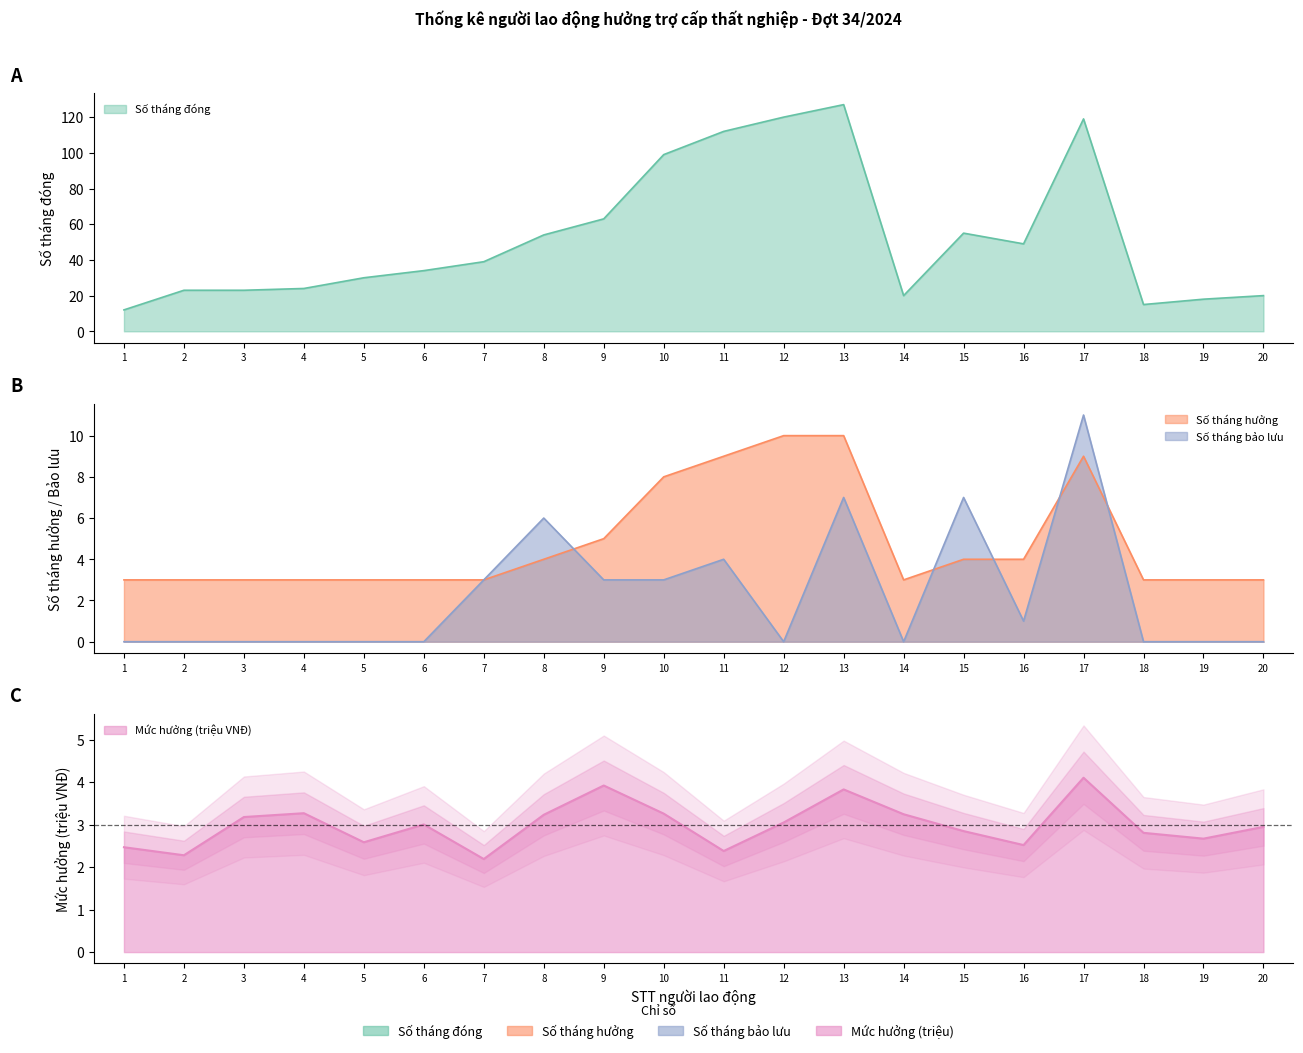

At how many categories does at least one series exceed 43?

9